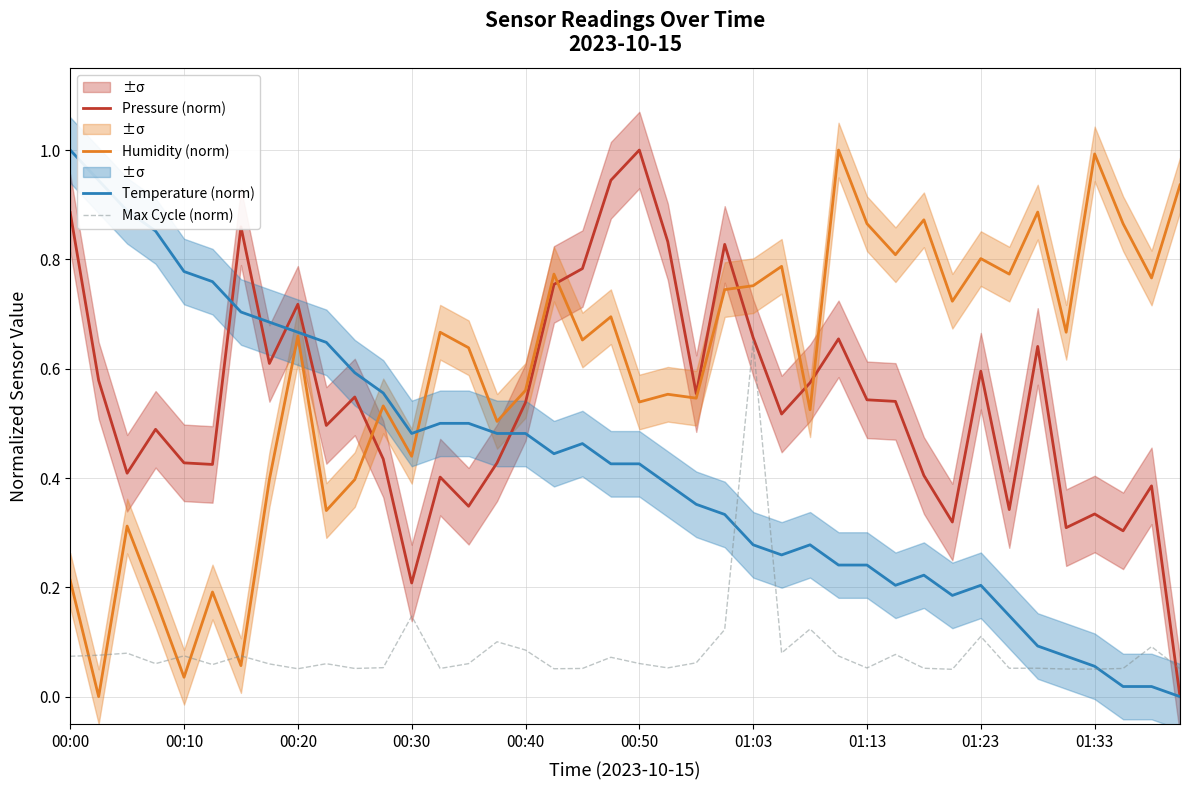

What is the maximum value for Pressure (norm)?

1.0